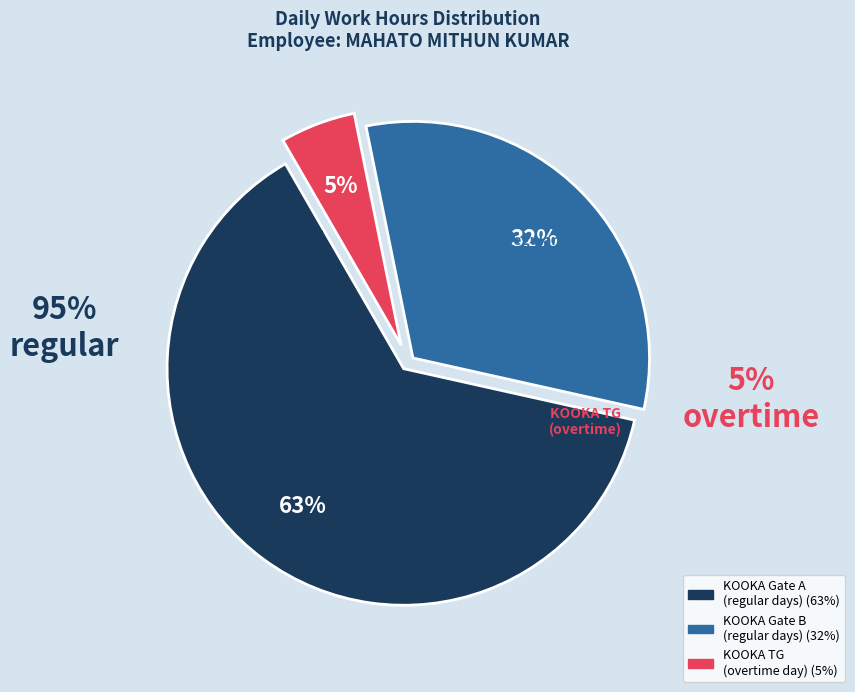

Does any single category account for the majority?

Yes